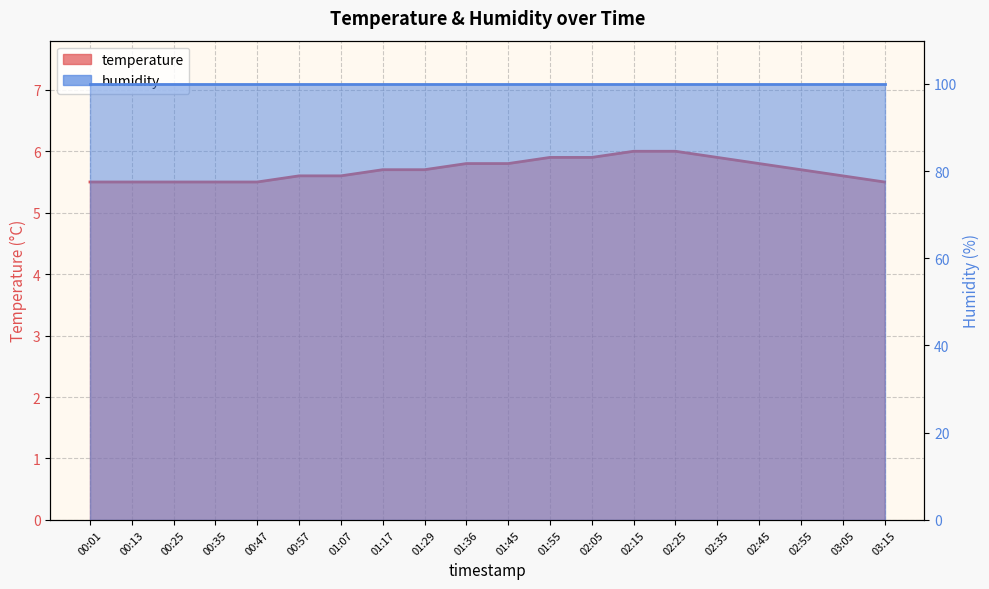

What is the label of the 4th point from the right?

02:45